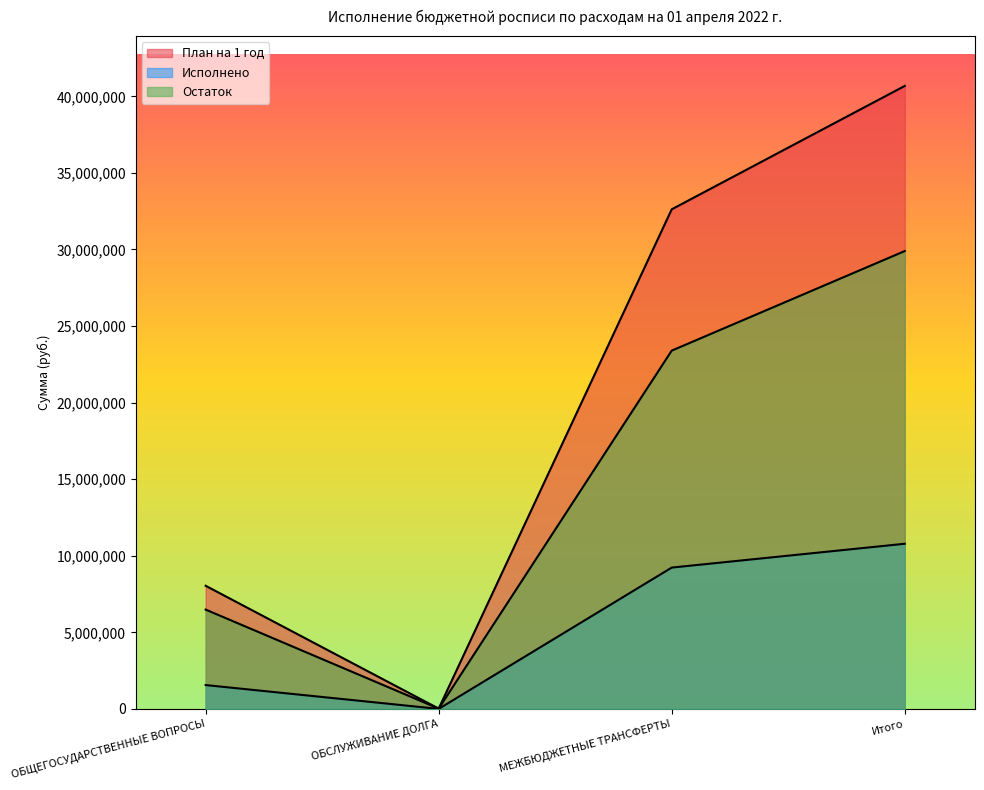

What are all the series names shown in the legend?

План на 1 год, Исполнено, Остаток